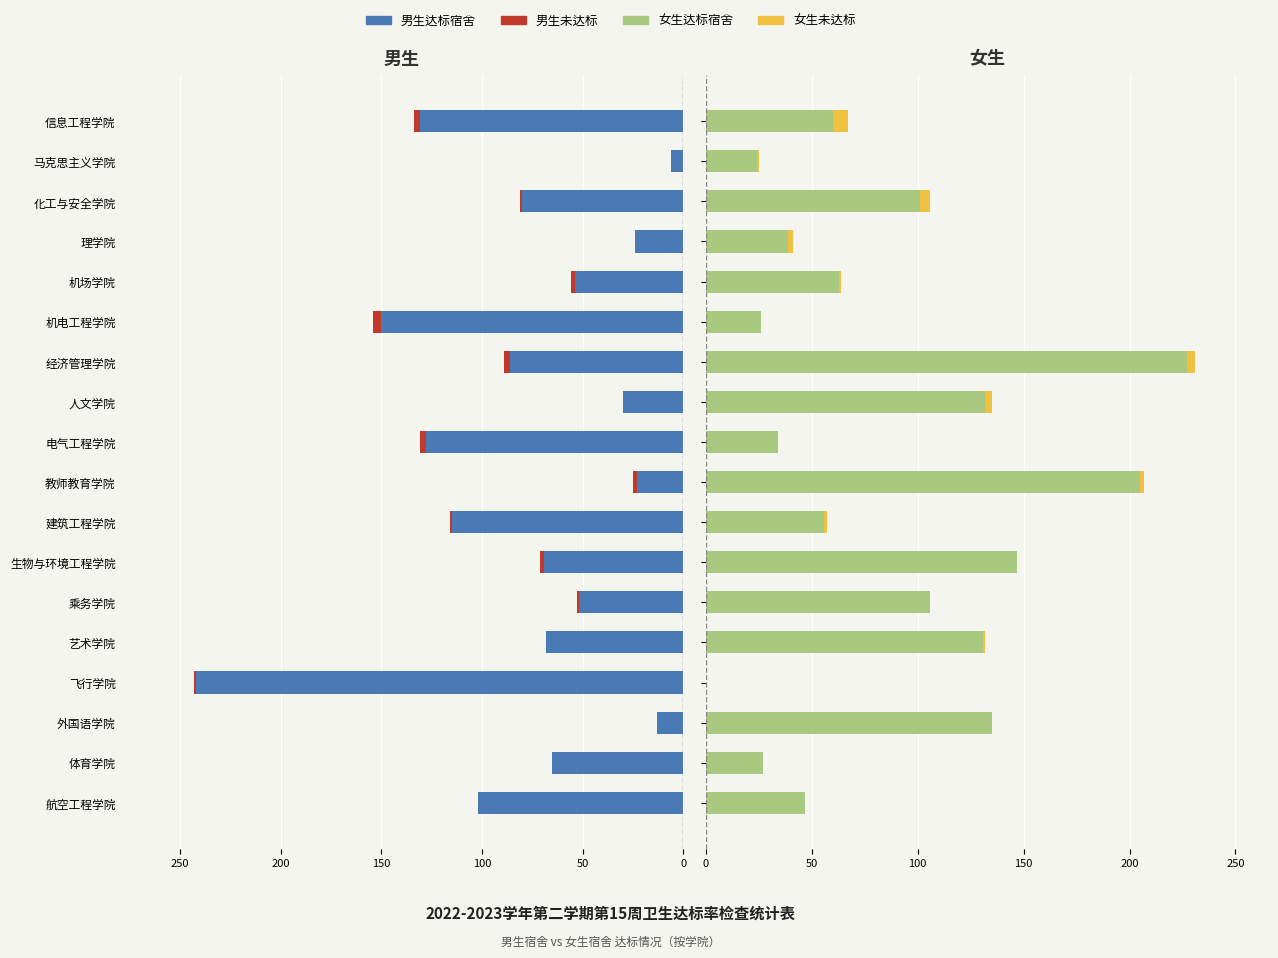

Which series has the largest range (max minus min)?

达标宿舍(男)